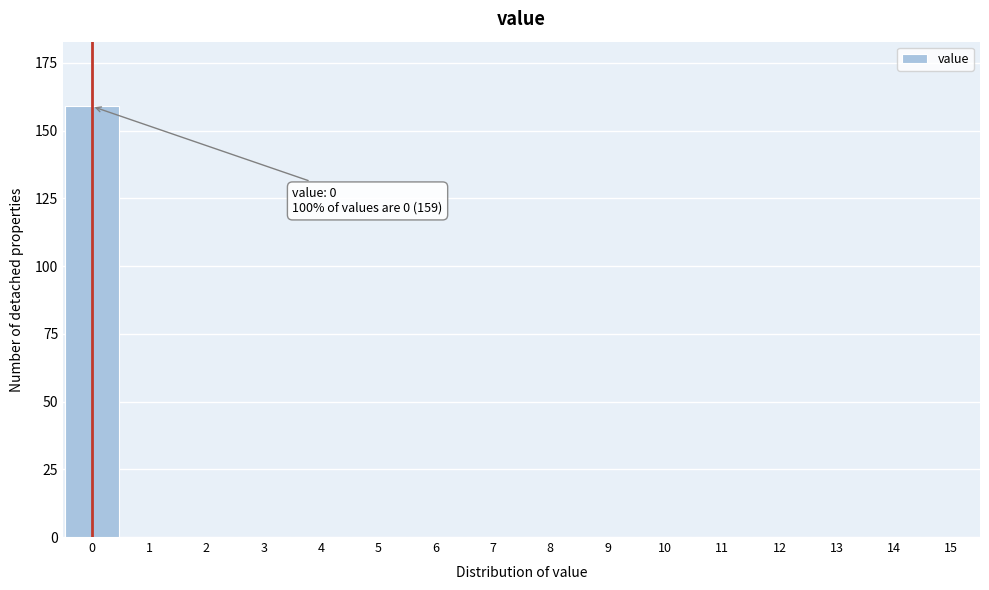

Reading left to right, list all the values displayed in this chart.

0=159	1=0	2=0	3=0	4=0	5=0	6=0	7=0	8=0	9=0	10=0	11=0	12=0	13=0	14=0	15=0